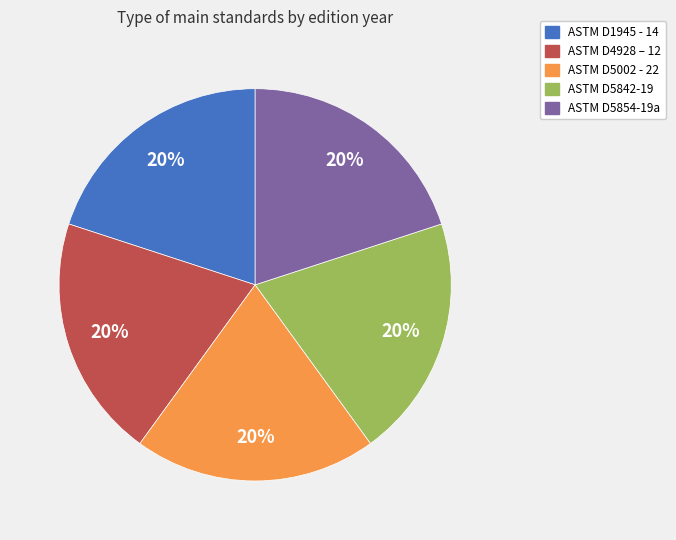

To the nearest percent, what portion does ASTM D4928 – 12 represent?

20%